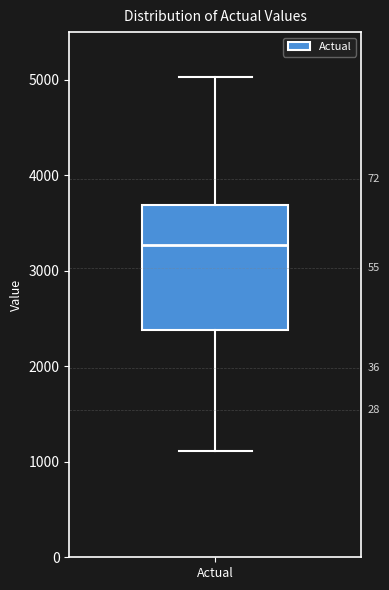

Read this box plot against the y-axis: the position of the median line, the range covered by the box, and the ends of both whiskers. The values are not printed on the chart, so give them approximately, as read against the axis.

median 3300, box 2400 to 3700, whiskers 1100 to 5000